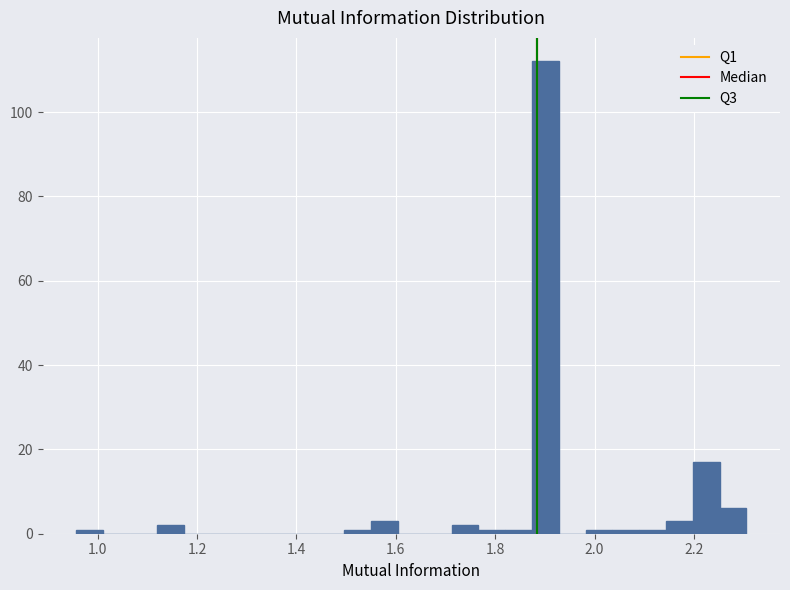

Read against the x-axis, roughly where is the centre of the tallest bar?

1.90